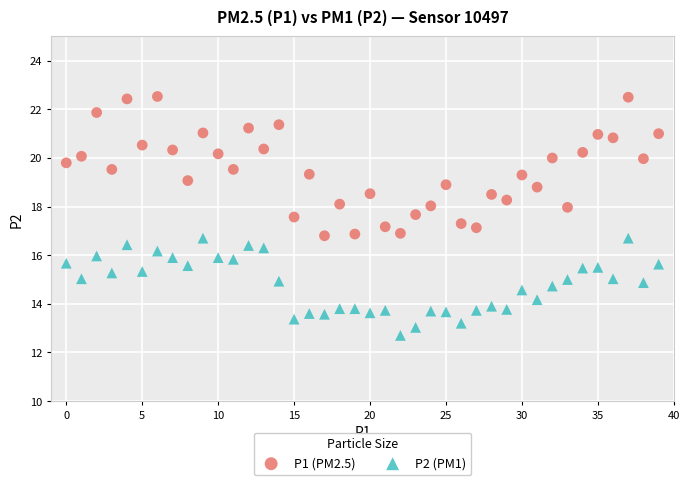

Which series reaches the minimum Y coordinate?

P2 (PM1)